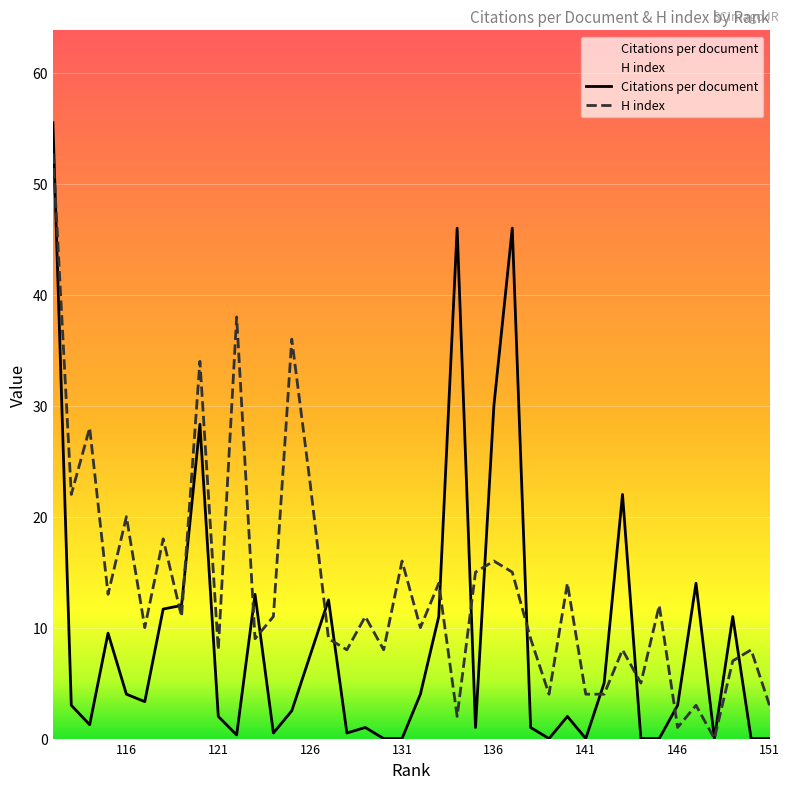

What is the difference between the maximum and minimum values in the H index series?

53.0